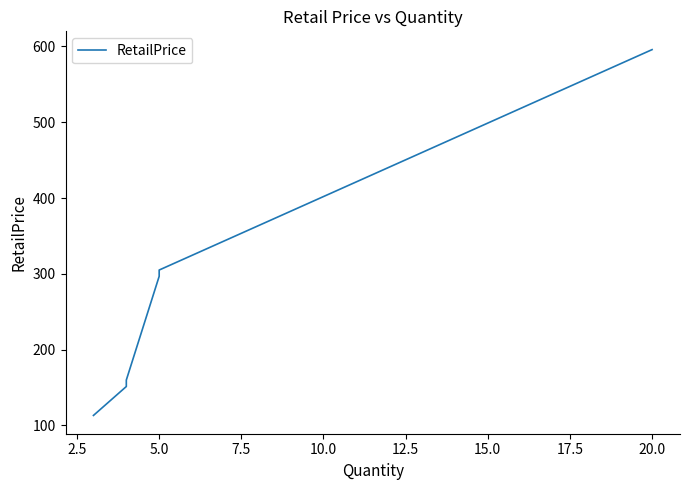

The value at 15.0 is 27.1. True or false?

False